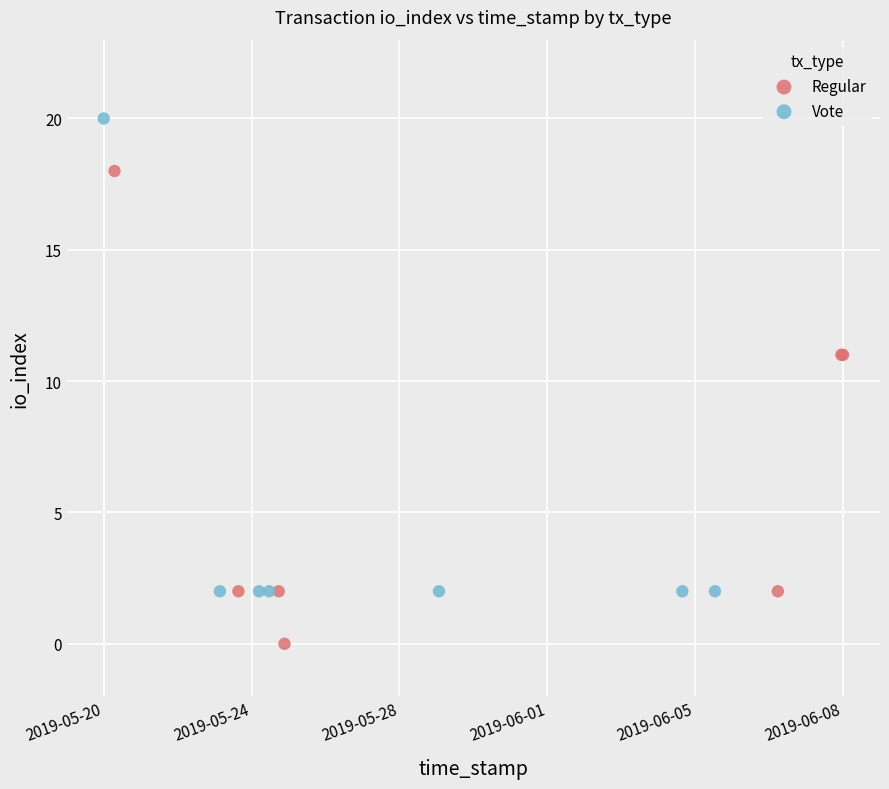

What are all the series names shown in the legend?

Regular, Vote